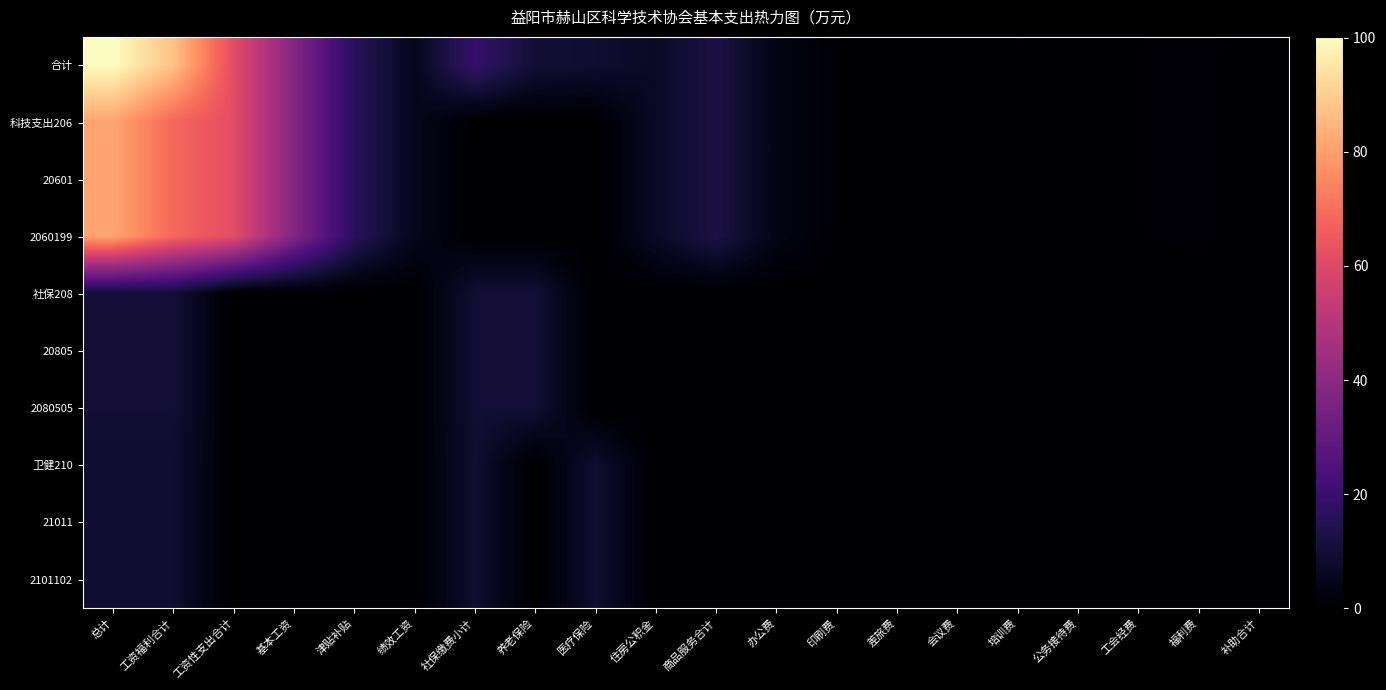

What is the spread (max minus min) of values at 津贴补贴?

15.9